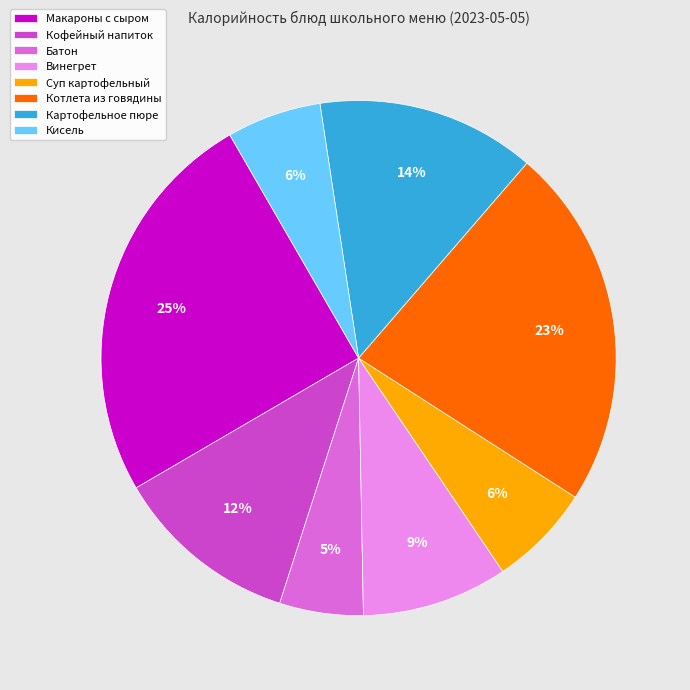

Combined, do Кисель and Батон account for over 50%?

No